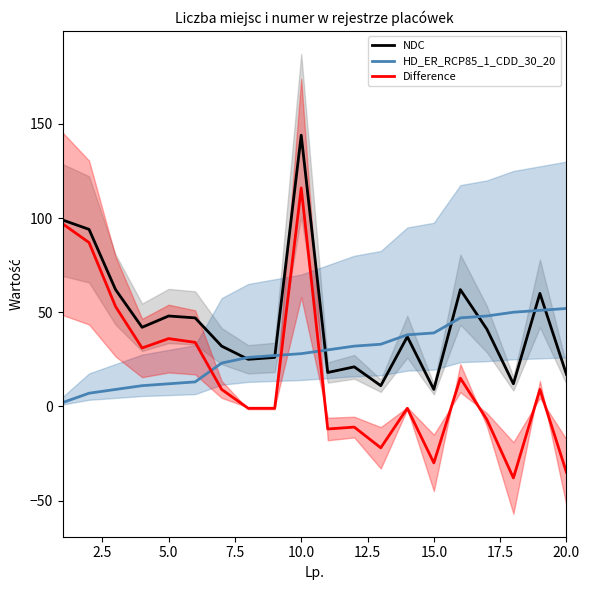

The HD_ER_RCP85_1_CDD_30_20 series shows 39 at 15.0. True or false?

True